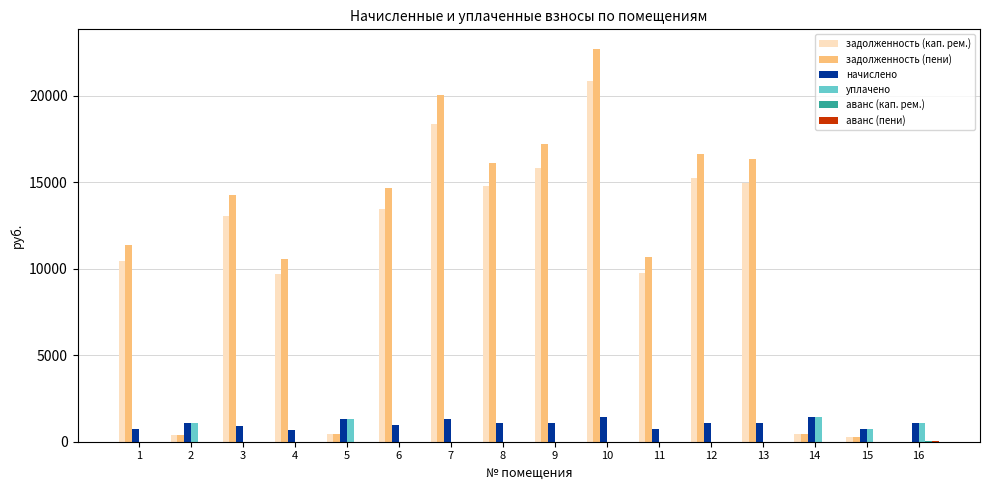

Between 1 and 8, which series saw the biggest shift?

задолженность (пени)